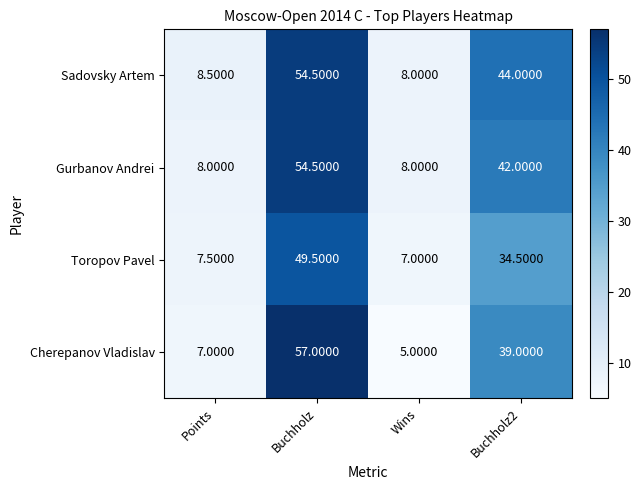

What is the total value across all series at Buchholz?

215.5